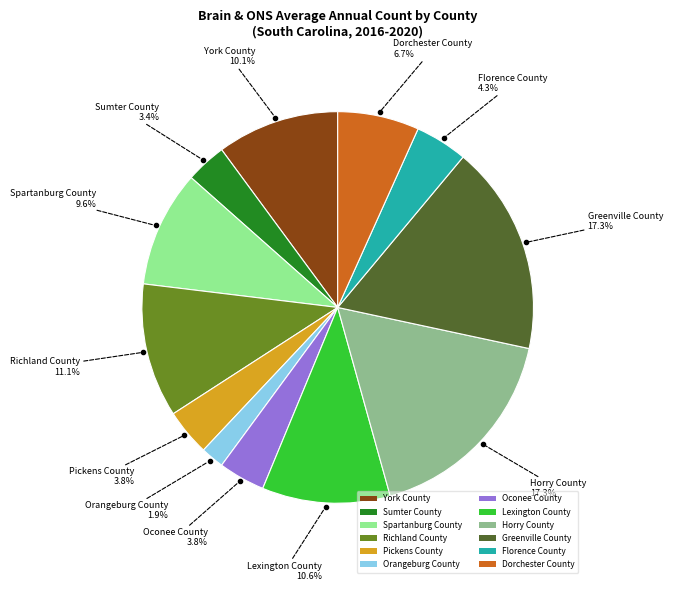

What percentage is the York County slice, to the nearest percent?

10%